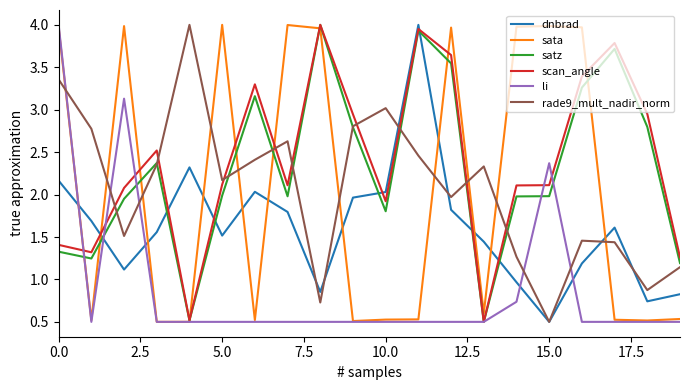

What is the lowest value of the sata series?

0.5